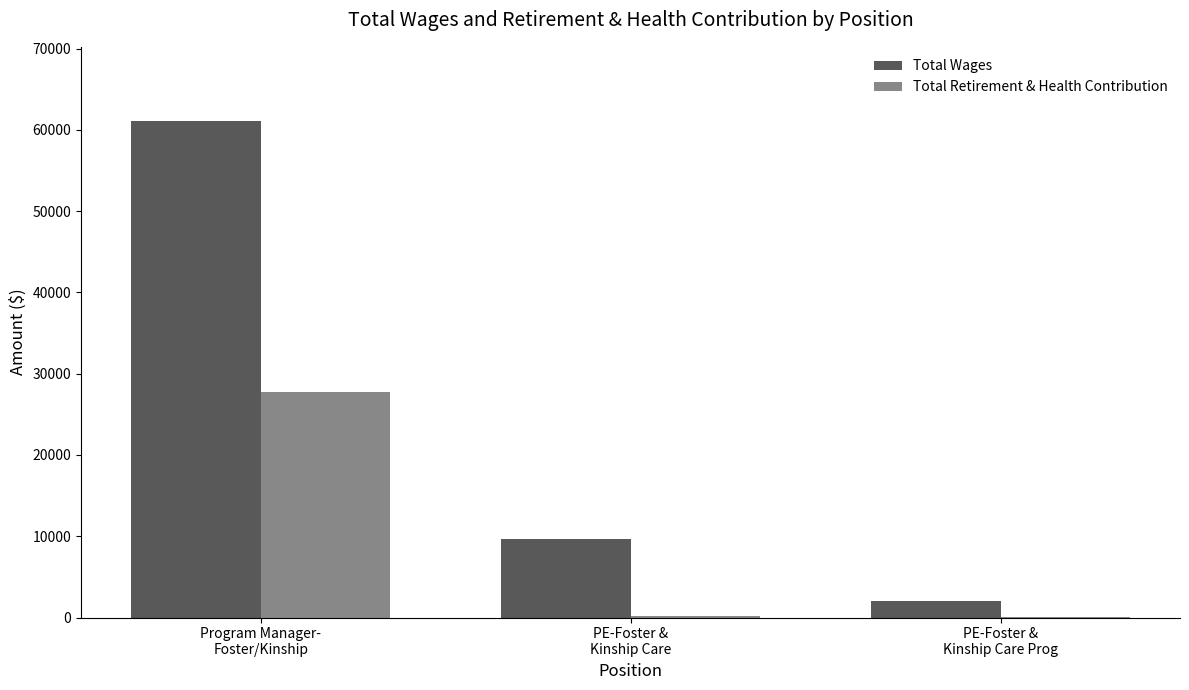

What is the greatest value displayed?

61059